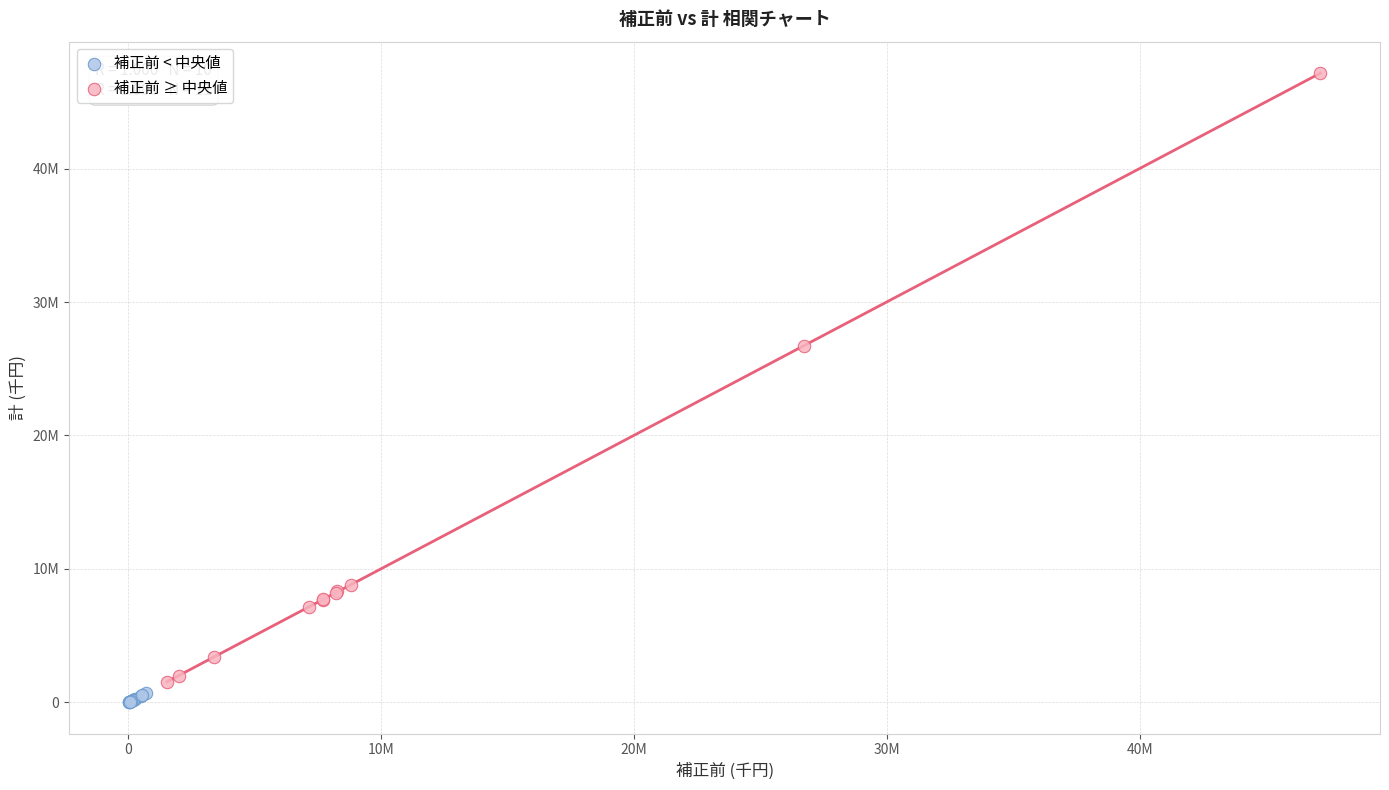

Which series reaches the maximum Y coordinate?

補正前 ≥ 中央値